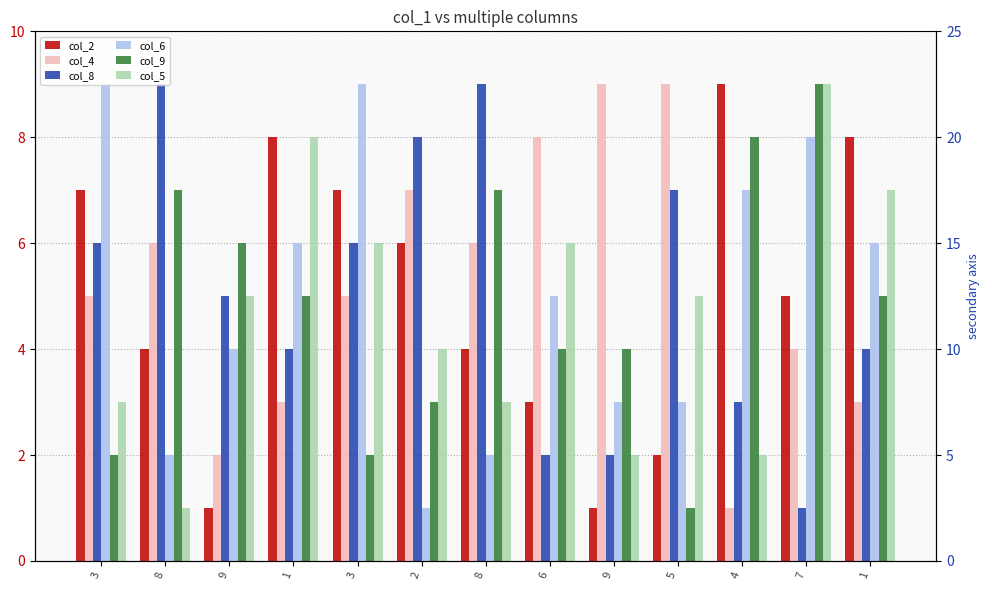

What is the label of the 3rd bar from the right?

4